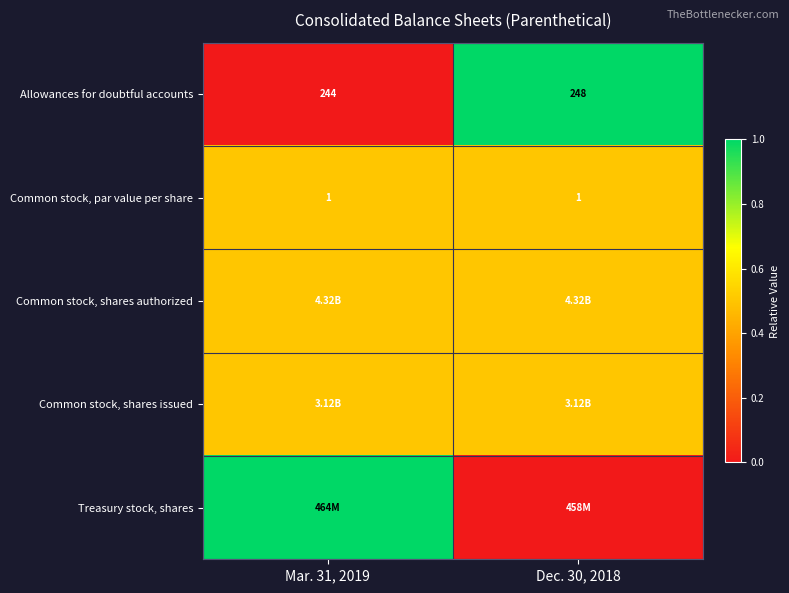

What is the average value of the Common stock, par value per share series?

1.0